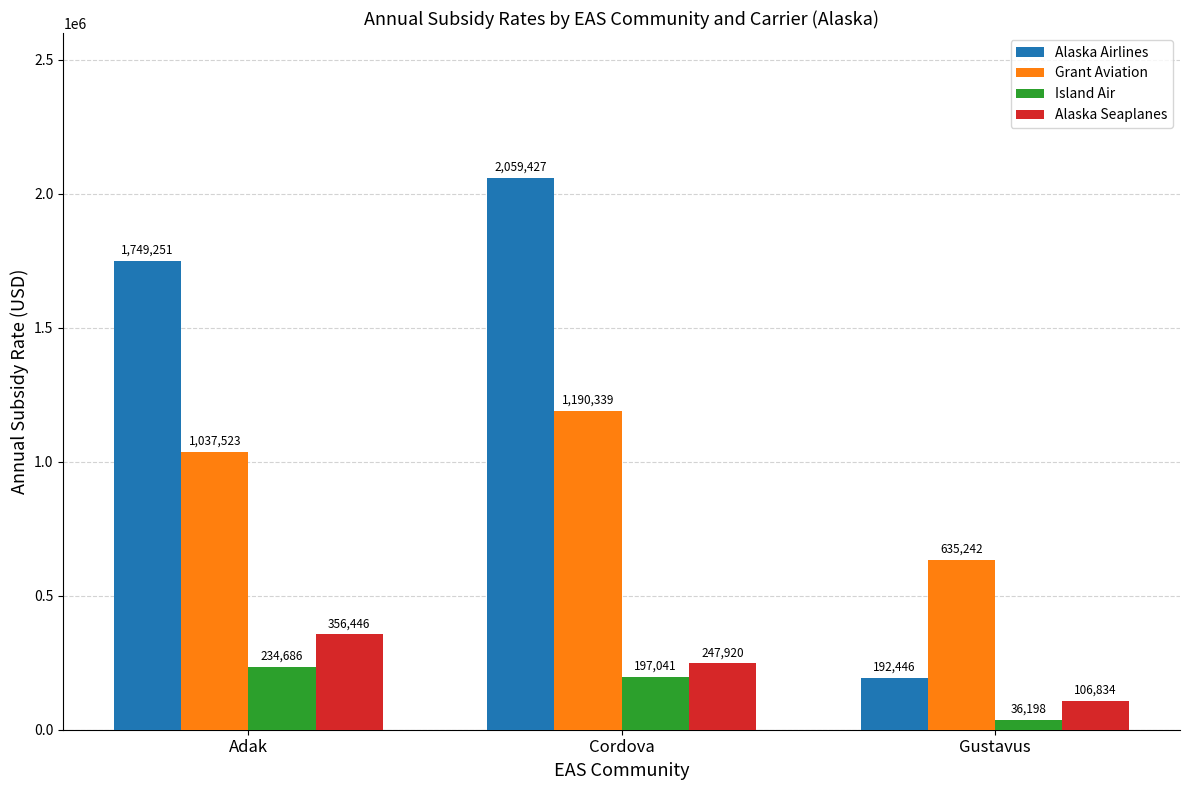

What is the smallest value displayed?

36198